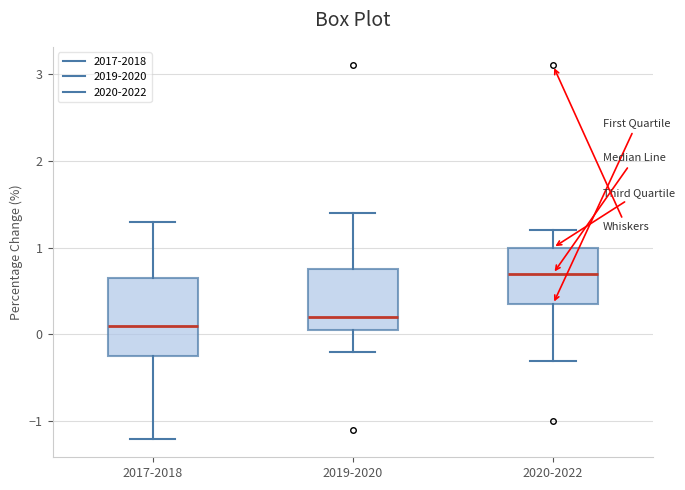

Comparing the boxes themselves (not the whiskers), which one is the tallest?

2017-2018